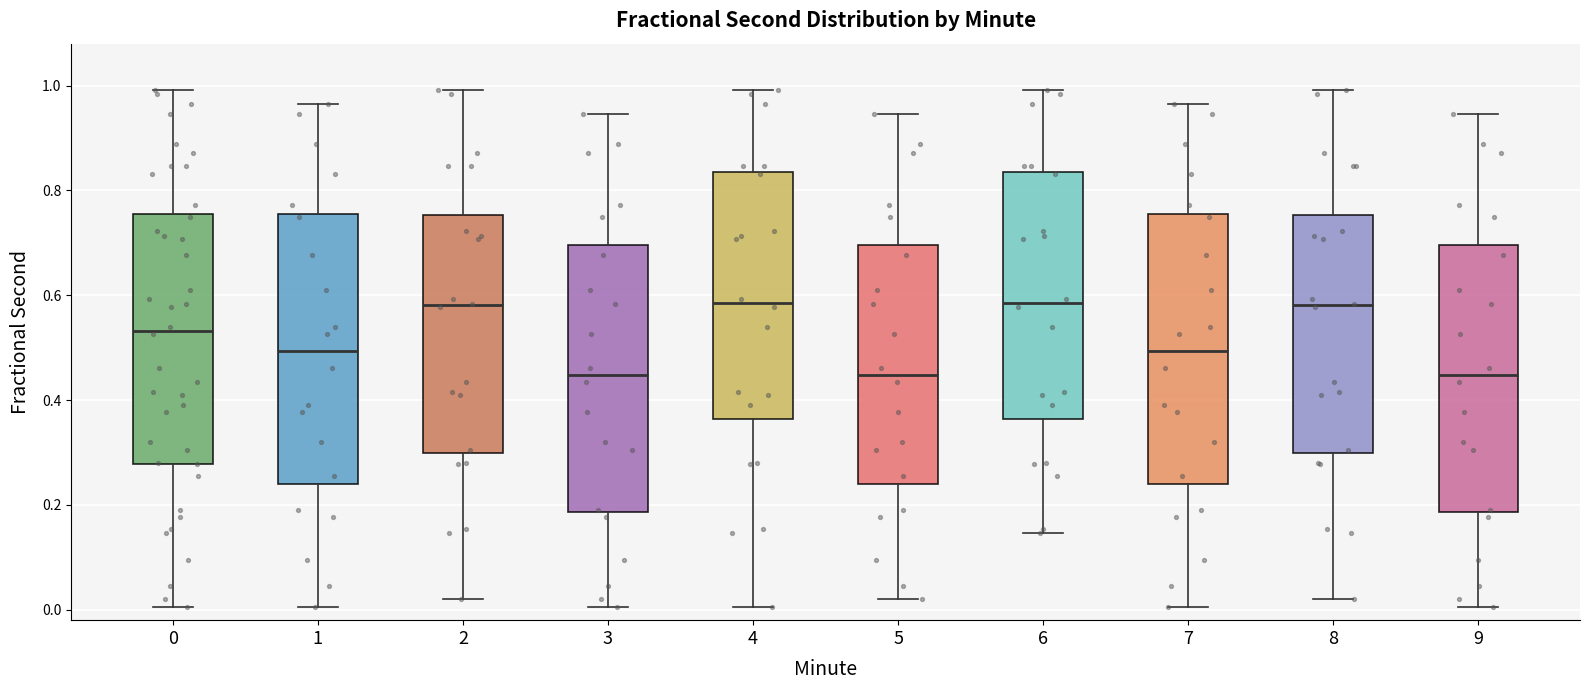

Reading left to right, transcribe this box plot: for each box, give where its median line is, the range the box spans, and where its two whiskers end, as read against the y-axis. The values are not printed on the chart, so give them approximately, as read against the axis.

0: median 0.54, box 0.28 to 0.76, whiskers 0.00 to 1.00
1: median 0.50, box 0.24 to 0.76, whiskers 0.00 to 0.96
2: median 0.58, box 0.30 to 0.76, whiskers 0.02 to 1.00
3: median 0.44, box 0.18 to 0.70, whiskers 0.00 to 0.94
4: median 0.58, box 0.36 to 0.84, whiskers 0.00 to 1.00
5: median 0.44, box 0.24 to 0.70, whiskers 0.02 to 0.94
6: median 0.58, box 0.36 to 0.84, whiskers 0.14 to 1.00
7: median 0.50, box 0.24 to 0.76, whiskers 0.00 to 0.96
8: median 0.58, box 0.30 to 0.76, whiskers 0.02 to 1.00
9: median 0.44, box 0.18 to 0.70, whiskers 0.00 to 0.94